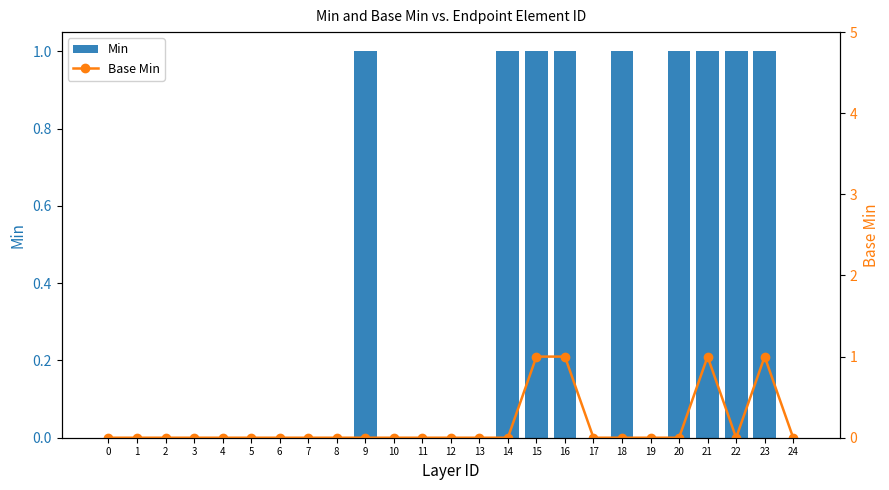

The value of Base Min at 11 is -1. True or false?

False